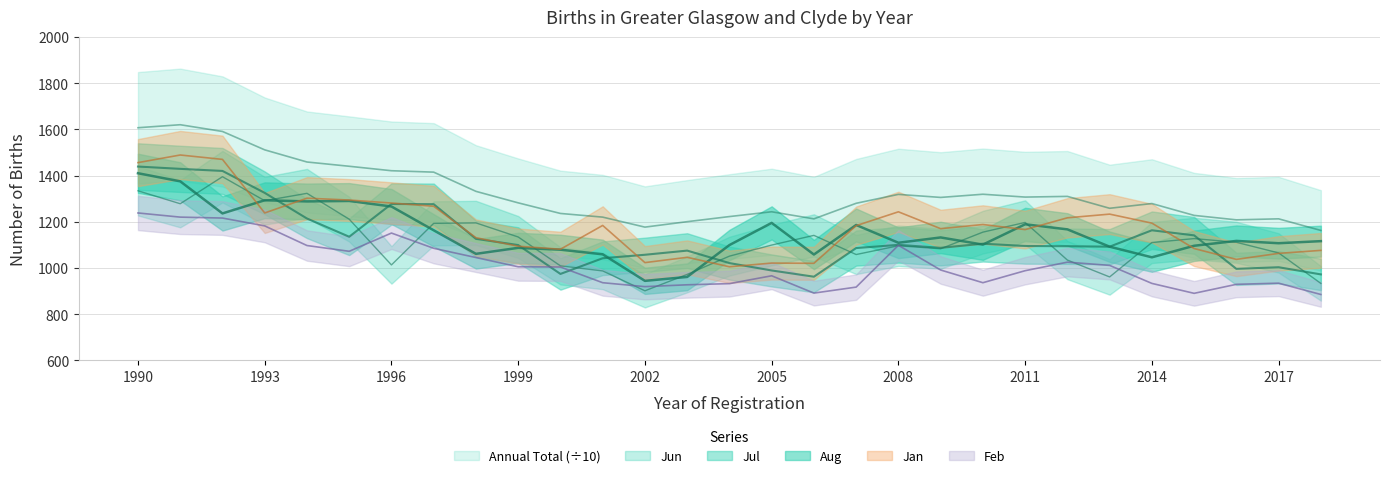

What is the value of the Annual Total point at the 17th from the left?

1212.5